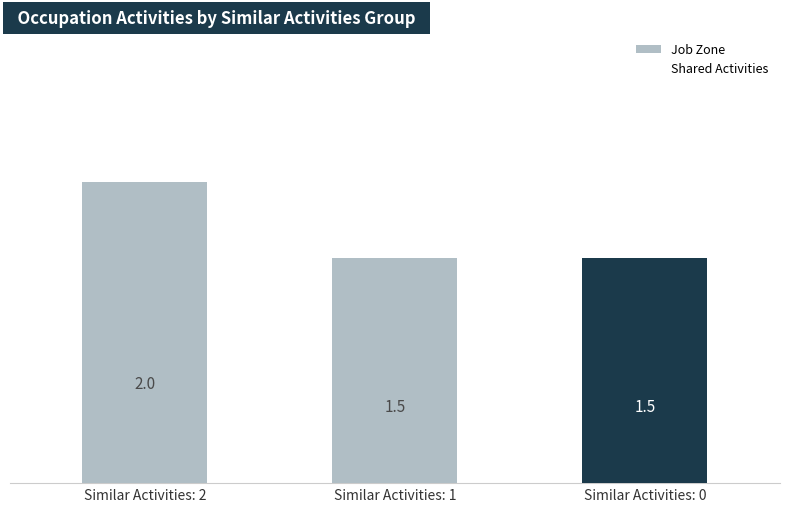

At which label does Job Zone reach its peak?

Similar Activities: 2